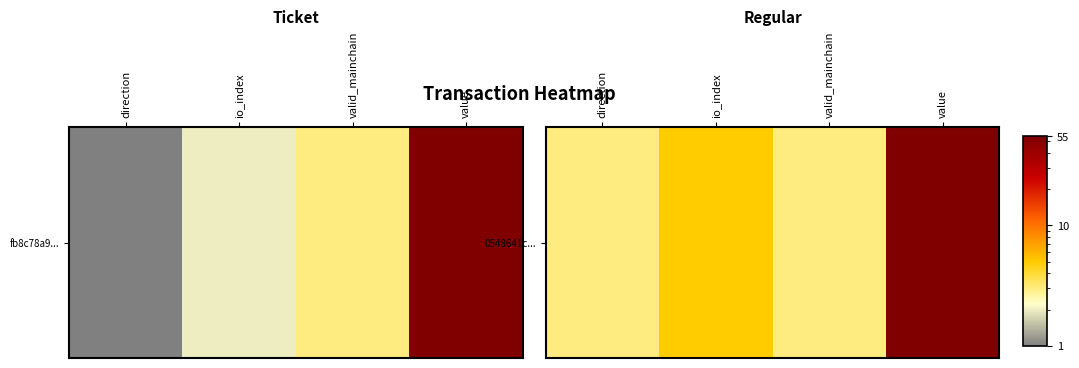

What is the sum of the values at valid_mainchain and direction?

6.0